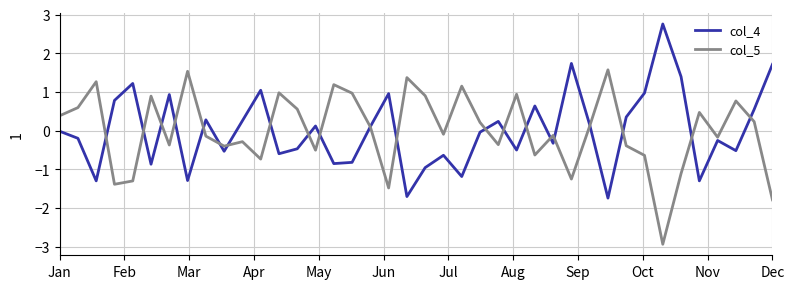

What is the minimum value for col_4?

-1.7